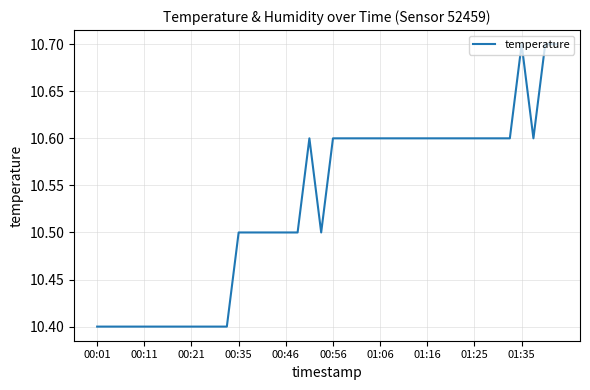

What is the maximum value shown in the chart?

10.7